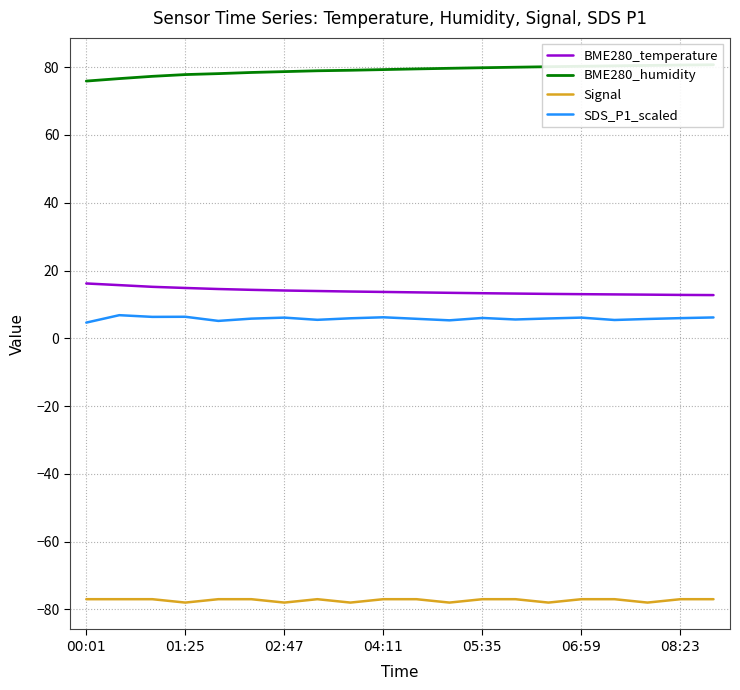

True or false: BME280_temperature has more than 1 points higher than both neighbors.

False